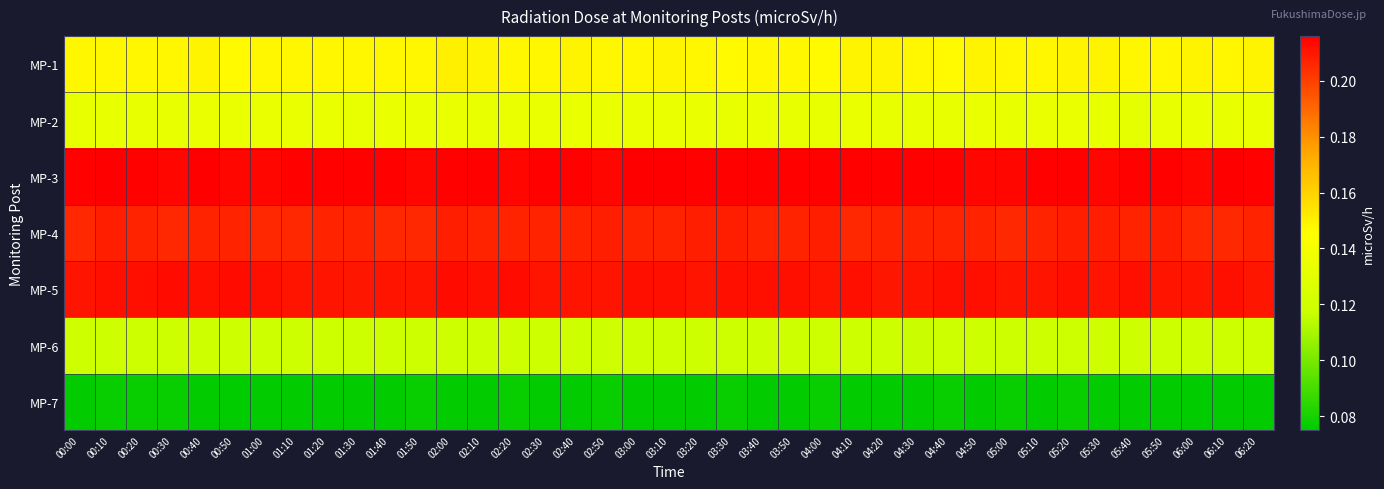

Reading left to right, extract all data points from this chart.

MP-1: 00:00=0.1	00:10=0.1	00:20=0.1	00:30=0.1	00:40=0.1	00:50=0.1	01:00=0.1	01:10=0.1	01:20=0.1	01:30=0.1	01:40=0.1	01:50=0.1	02:00=0.1	02:10=0.1	02:20=0.1	02:30=0.1	02:40=0.1	02:50=0.1	03:00=0.1	03:10=0.1	03:20=0.1	03:30=0.1	03:40=0.1	03:50=0.1	04:00=0.1	04:10=0.1	04:20=0.1	04:30=0.1	04:40=0.1	04:50=0.1	05:00=0.1	05:10=0.1	05:20=0.1	05:30=0.1	05:40=0.1	05:50=0.1	06:00=0.1	06:10=0.1	06:20=0.1
MP-2: 00:00=0.1	00:10=0.1	00:20=0.1	00:30=0.1	00:40=0.1	00:50=0.1	01:00=0.1	01:10=0.1	01:20=0.1	01:30=0.1	01:40=0.1	01:50=0.1	02:00=0.1	02:10=0.1	02:20=0.1	02:30=0.1	02:40=0.1	02:50=0.1	03:00=0.1	03:10=0.1	03:20=0.1	03:30=0.1	03:40=0.1	03:50=0.1	04:00=0.1	04:10=0.1	04:20=0.1	04:30=0.1	04:40=0.1	04:50=0.1	05:00=0.1	05:10=0.1	05:20=0.1	05:30=0.1	05:40=0.1	05:50=0.1	06:00=0.1	06:10=0.1	06:20=0.1
MP-3: 00:00=0.2	00:10=0.2	00:20=0.2	00:30=0.2	00:40=0.2	00:50=0.2	01:00=0.2	01:10=0.2	01:20=0.2	01:30=0.2	01:40=0.2	01:50=0.2	02:00=0.2	02:10=0.2	02:20=0.2	02:30=0.2	02:40=0.2	02:50=0.2	03:00=0.2	03:10=0.2	03:20=0.2	03:30=0.2	03:40=0.2	03:50=0.2	04:00=0.2	04:10=0.2	04:20=0.2	04:30=0.2	04:40=0.2	04:50=0.2	05:00=0.2	05:10=0.2	05:20=0.2	05:30=0.2	05:40=0.2	05:50=0.2	06:00=0.2	06:10=0.2	06:20=0.2
MP-4: 00:00=0.2	00:10=0.2	00:20=0.2	00:30=0.2	00:40=0.2	00:50=0.2	01:00=0.2	01:10=0.2	01:20=0.2	01:30=0.2	01:40=0.2	01:50=0.2	02:00=0.2	02:10=0.2	02:20=0.2	02:30=0.2	02:40=0.2	02:50=0.2	03:00=0.2	03:10=0.2	03:20=0.2	03:30=0.2	03:40=0.2	03:50=0.2	04:00=0.2	04:10=0.2	04:20=0.2	04:30=0.2	04:40=0.2	04:50=0.2	05:00=0.2	05:10=0.2	05:20=0.2	05:30=0.2	05:40=0.2	05:50=0.2	06:00=0.2	06:10=0.2	06:20=0.2
MP-5: 00:00=0.2	00:10=0.2	00:20=0.2	00:30=0.2	00:40=0.2	00:50=0.2	01:00=0.2	01:10=0.2	01:20=0.2	01:30=0.2	01:40=0.2	01:50=0.2	02:00=0.2	02:10=0.2	02:20=0.2	02:30=0.2	02:40=0.2	02:50=0.2	03:00=0.2	03:10=0.2	03:20=0.2	03:30=0.2	03:40=0.2	03:50=0.2	04:00=0.2	04:10=0.2	04:20=0.2	04:30=0.2	04:40=0.2	04:50=0.2	05:00=0.2	05:10=0.2	05:20=0.2	05:30=0.2	05:40=0.2	05:50=0.2	06:00=0.2	06:10=0.2	06:20=0.2
MP-6: 00:00=0.1	00:10=0.1	00:20=0.1	00:30=0.1	00:40=0.1	00:50=0.1	01:00=0.1	01:10=0.1	01:20=0.1	01:30=0.1	01:40=0.1	01:50=0.1	02:00=0.1	02:10=0.1	02:20=0.1	02:30=0.1	02:40=0.1	02:50=0.1	03:00=0.1	03:10=0.1	03:20=0.1	03:30=0.1	03:40=0.1	03:50=0.1	04:00=0.1	04:10=0.1	04:20=0.1	04:30=0.1	04:40=0.1	04:50=0.1	05:00=0.1	05:10=0.1	05:20=0.1	05:30=0.1	05:40=0.1	05:50=0.1	06:00=0.1	06:10=0.1	06:20=0.1
MP-7: 00:00=0.1	00:10=0.1	00:20=0.1	00:30=0.1	00:40=0.1	00:50=0.1	01:00=0.1	01:10=0.1	01:20=0.1	01:30=0.1	01:40=0.1	01:50=0.1	02:00=0.1	02:10=0.1	02:20=0.1	02:30=0.1	02:40=0.1	02:50=0.1	03:00=0.1	03:10=0.1	03:20=0.1	03:30=0.1	03:40=0.1	03:50=0.1	04:00=0.1	04:10=0.1	04:20=0.1	04:30=0.1	04:40=0.1	04:50=0.1	05:00=0.1	05:10=0.1	05:20=0.1	05:30=0.1	05:40=0.1	05:50=0.1	06:00=0.1	06:10=0.1	06:20=0.1